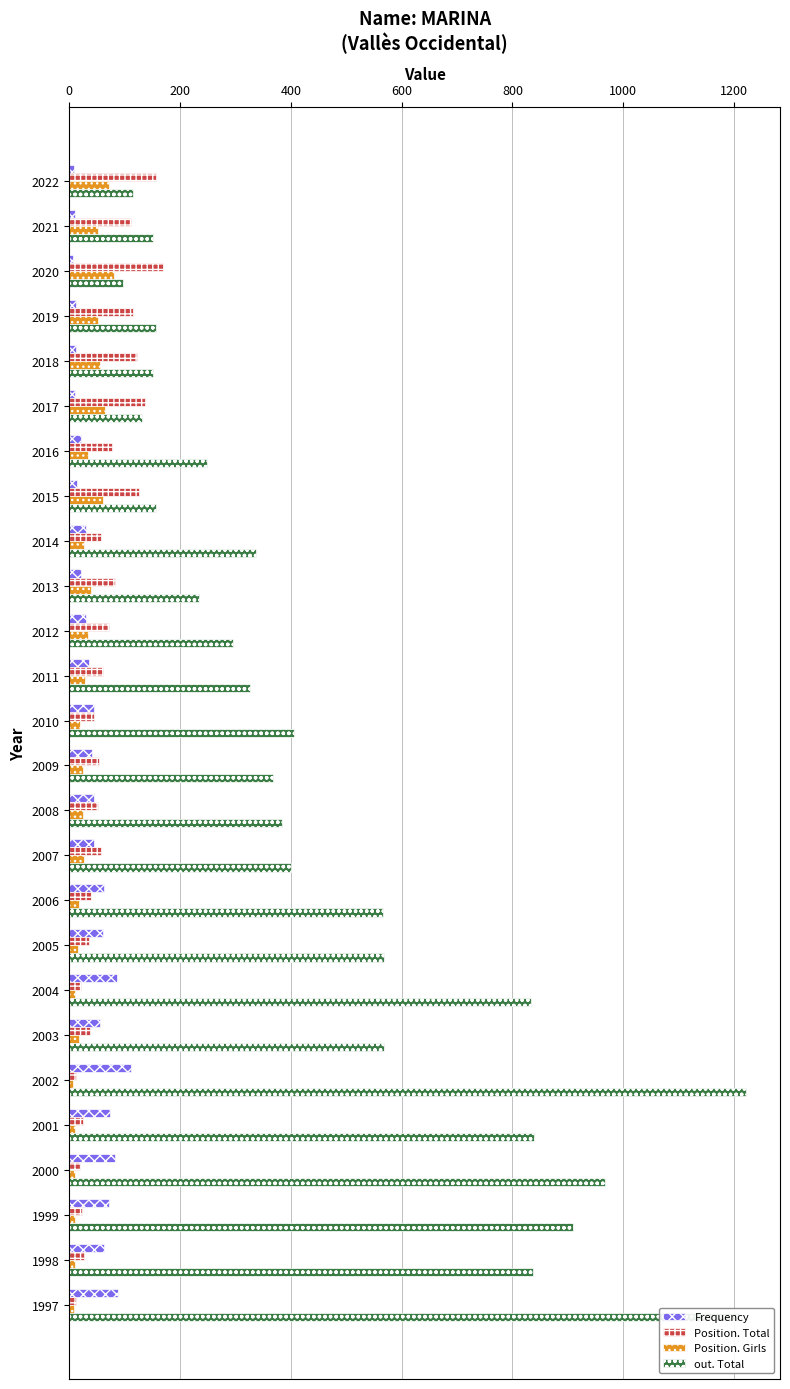

How many values in the Position. Total series are below 57?

13